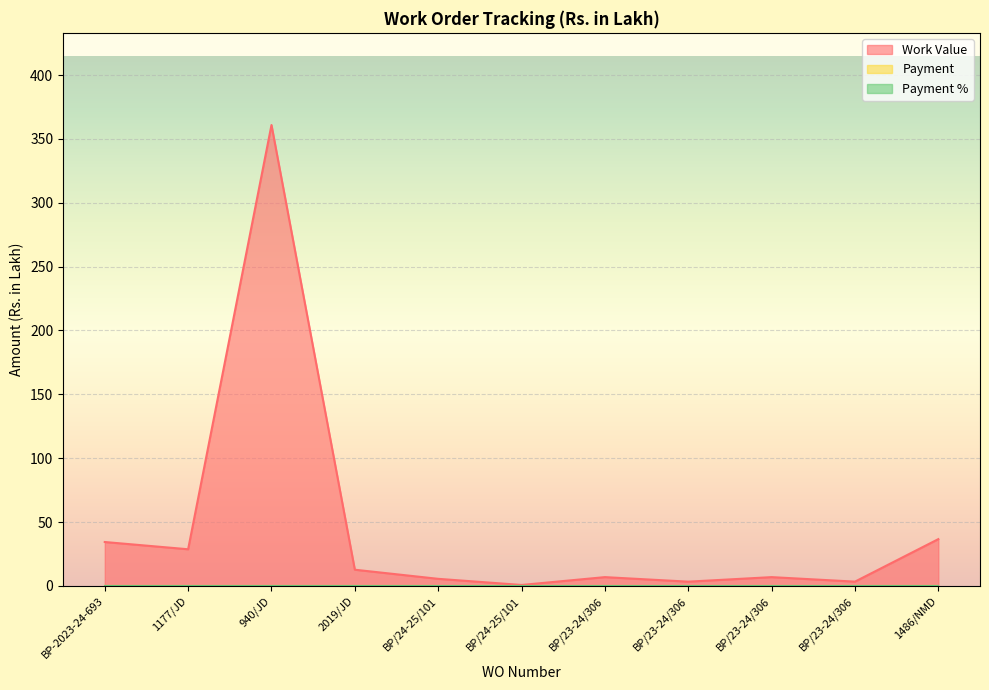

Reading left to right, what are all the values shown in this chart?

Work Value: 34.3	28.6	360.9	12.6	5.5	0.7	6.8	3.3	6.8	3.3	36.6
Payment: 0.0	0.0	0.0	0.0	0.0	0.0	0.0	0.0	0.0	0.0	0.0
Payment %: 0.0	0.0	0.0	0.0	0.0	0.0	0.0	0.0	0.0	0.0	0.0